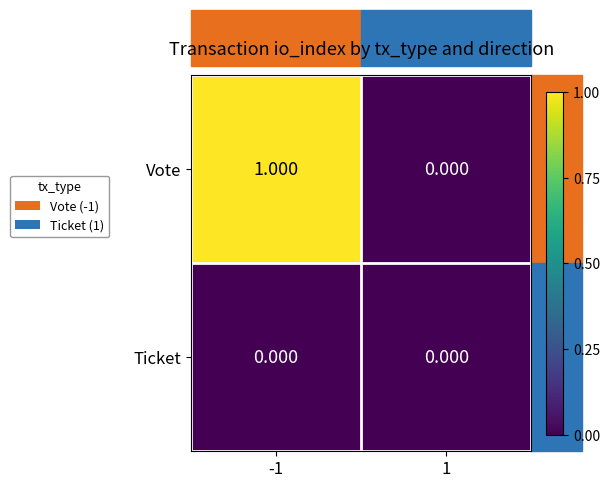

Is the value of Vote at -1 greater than the value of Ticket at -1?

Yes